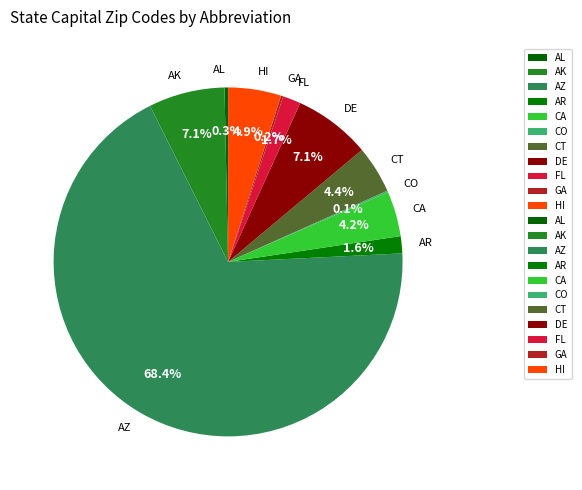

What is the majority slice?

AZ